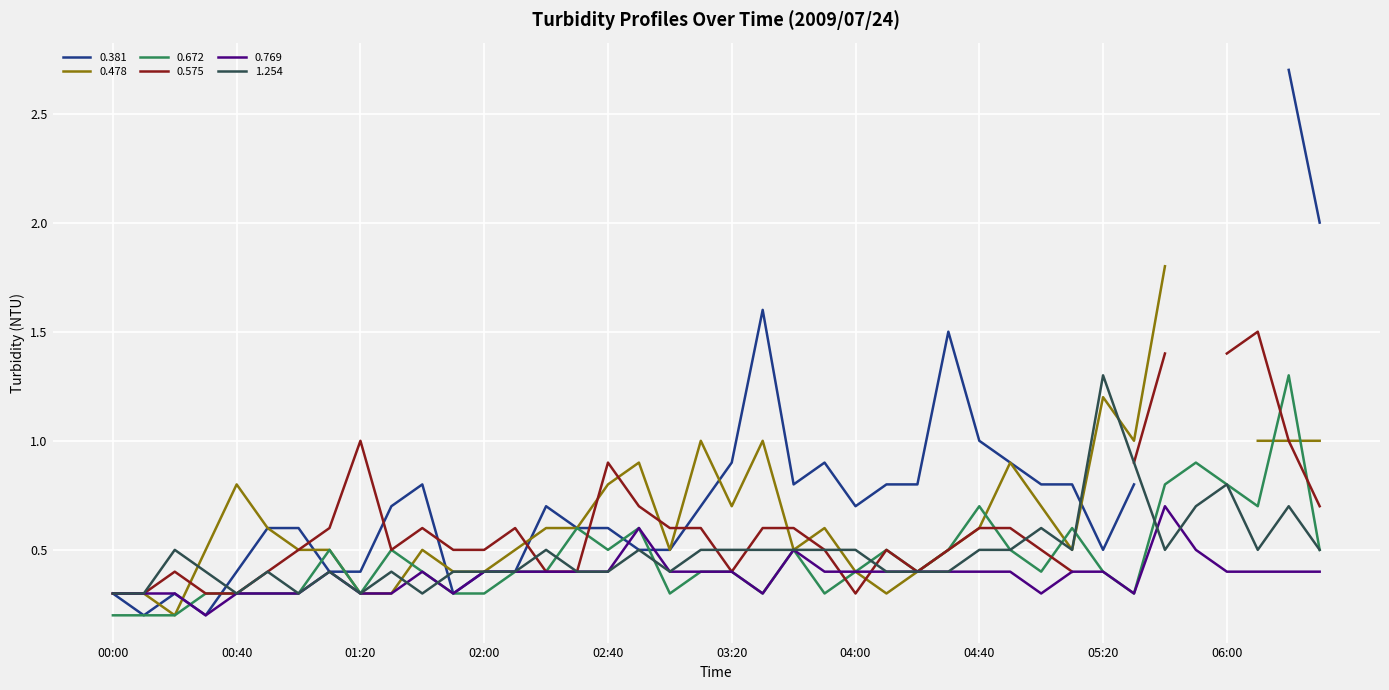

What is the highest value of the 0.769 series?

0.7